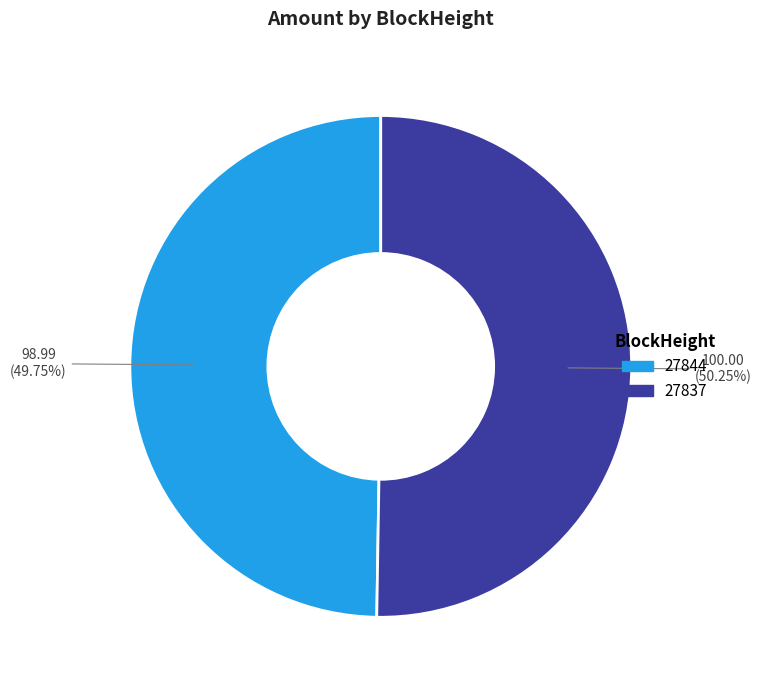

Which slice is the largest?

27837